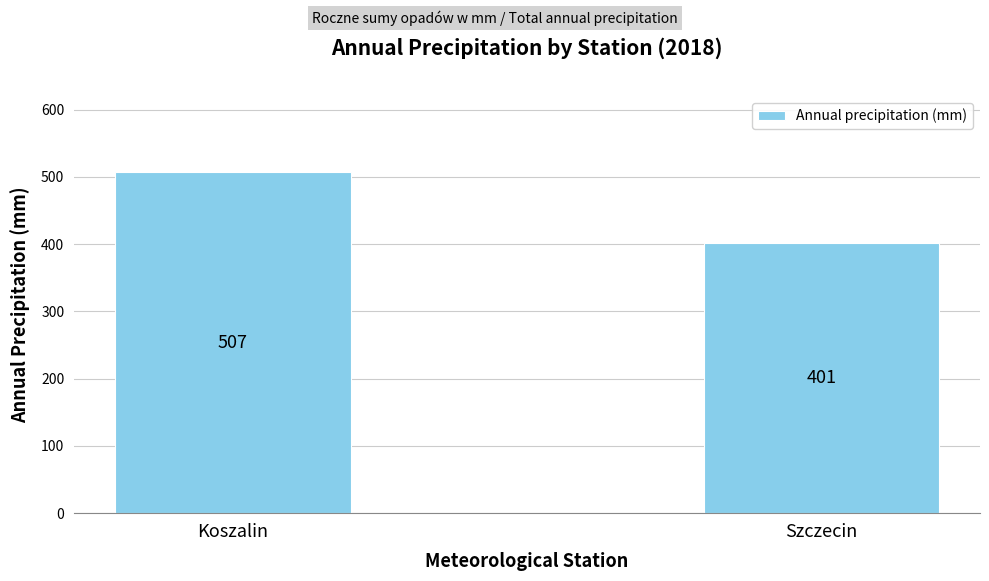

Between Koszalin and Szczecin, which is larger?

Koszalin